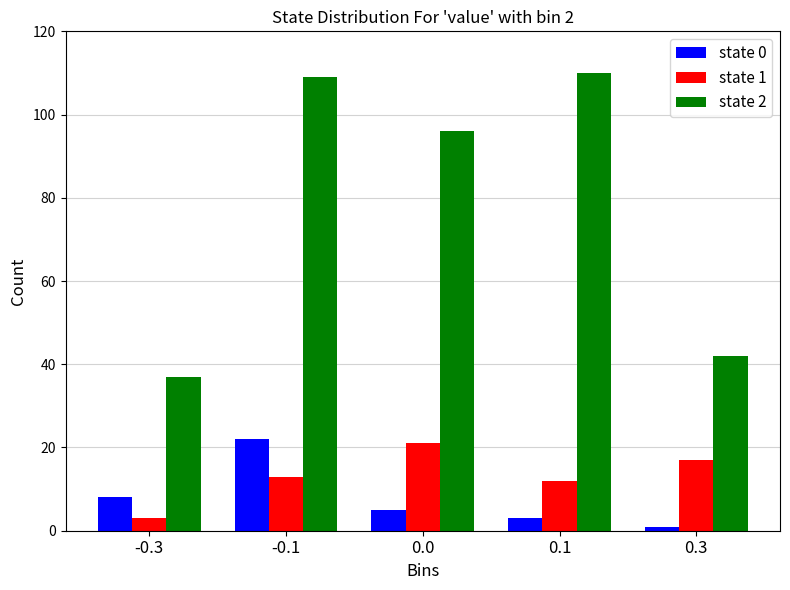

Reading left to right, extract all data points from this chart.

state 0: 8	22	5	3	1
state 1: 3	13	21	12	17
state 2: 37	109	96	110	42